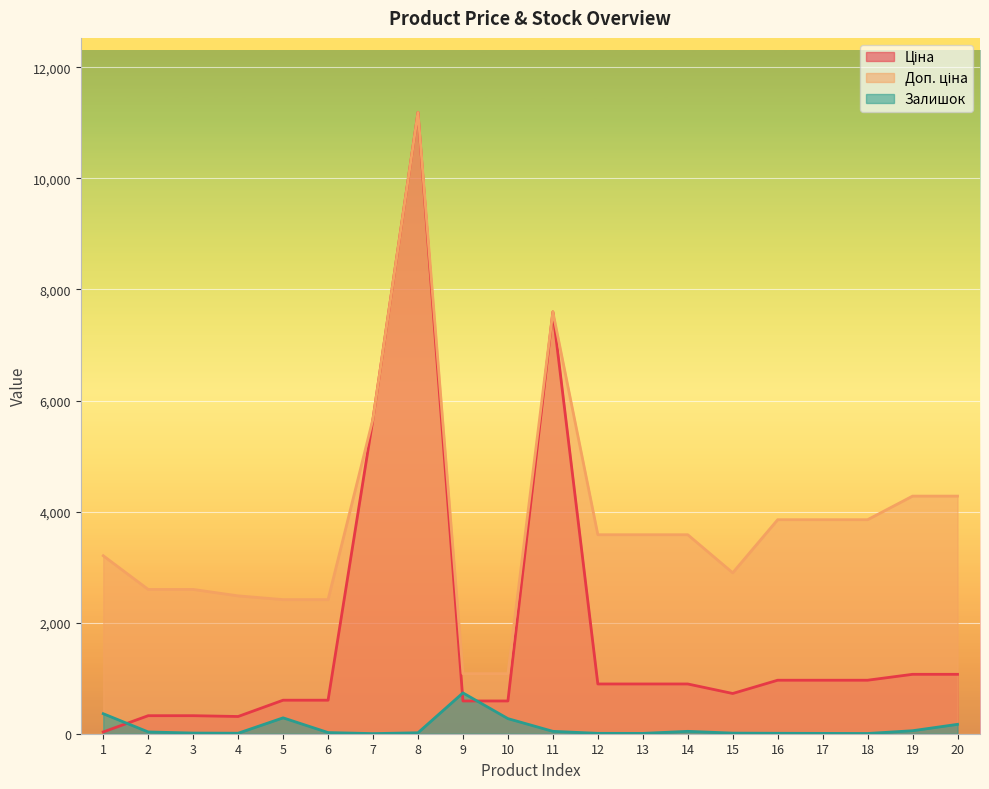

Which category has the lowest value in the Доп. ціна series?

9